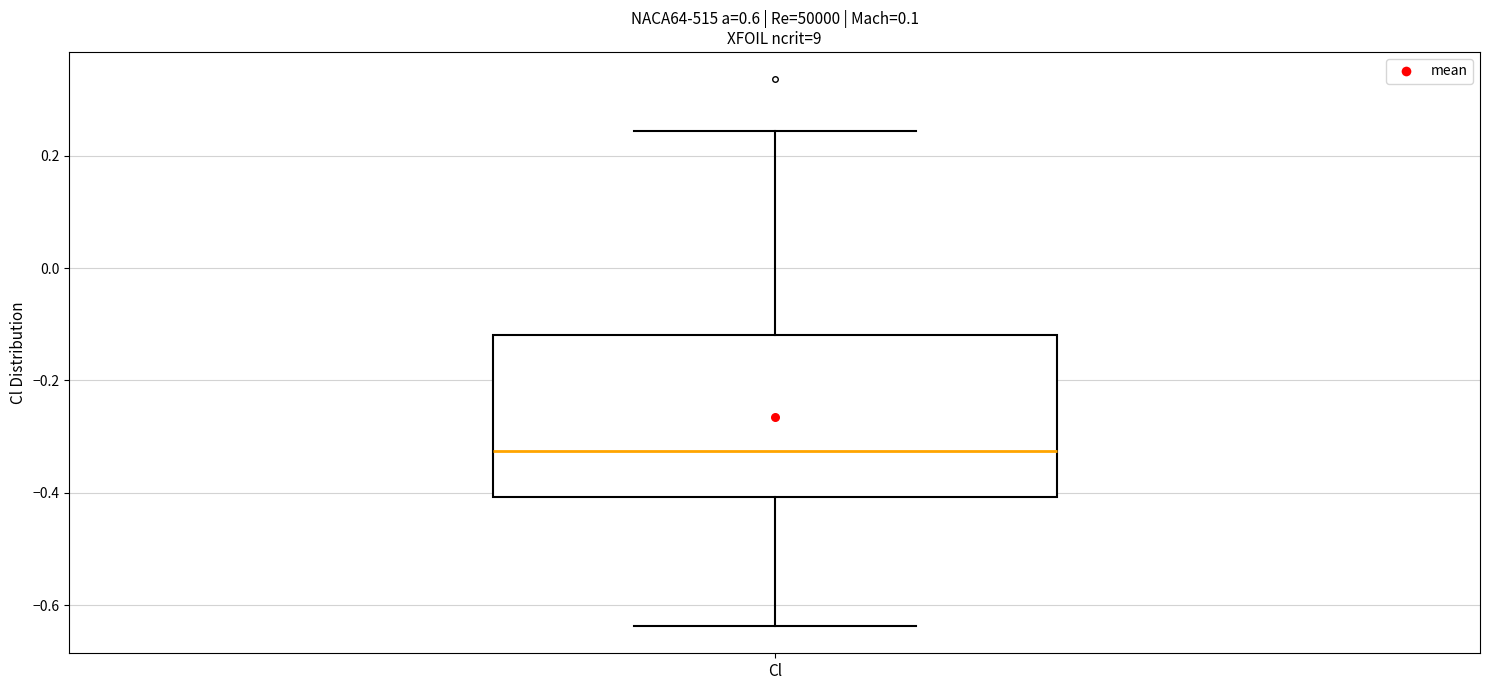

Read this box plot against the y-axis: the position of the median line, the range covered by the box, and the ends of both whiskers. The values are not printed on the chart, so give them approximately, as read against the axis.

median -0.32, box -0.40 to -0.12, whiskers -0.64 to 0.24